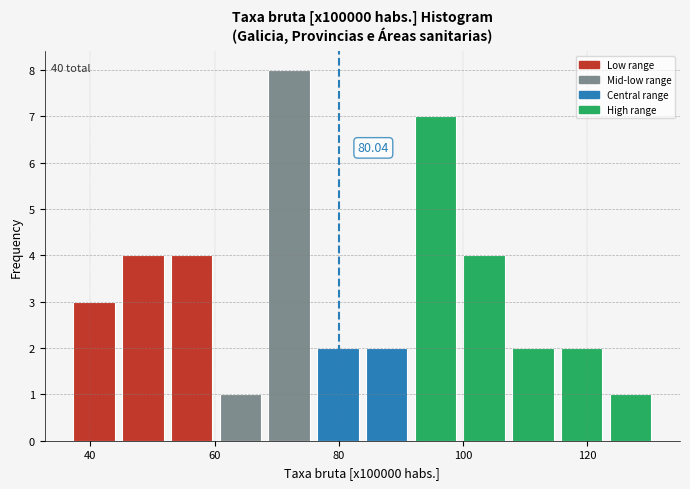

Read against the x-axis, roughly where is the centre of the tallest bar?

72